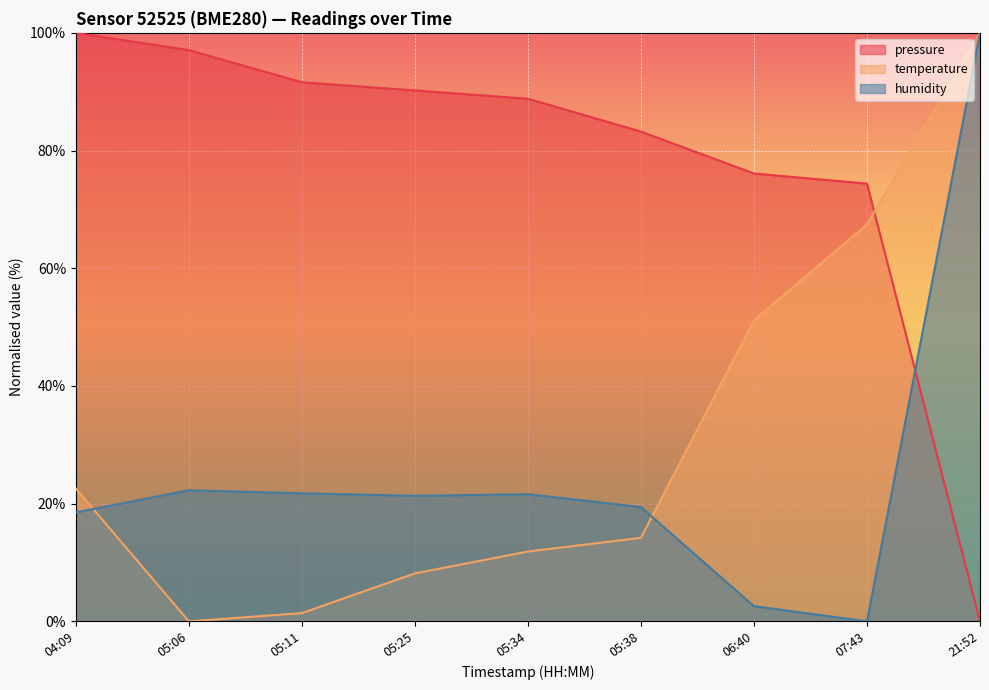

What position from the left is 05:06?

2